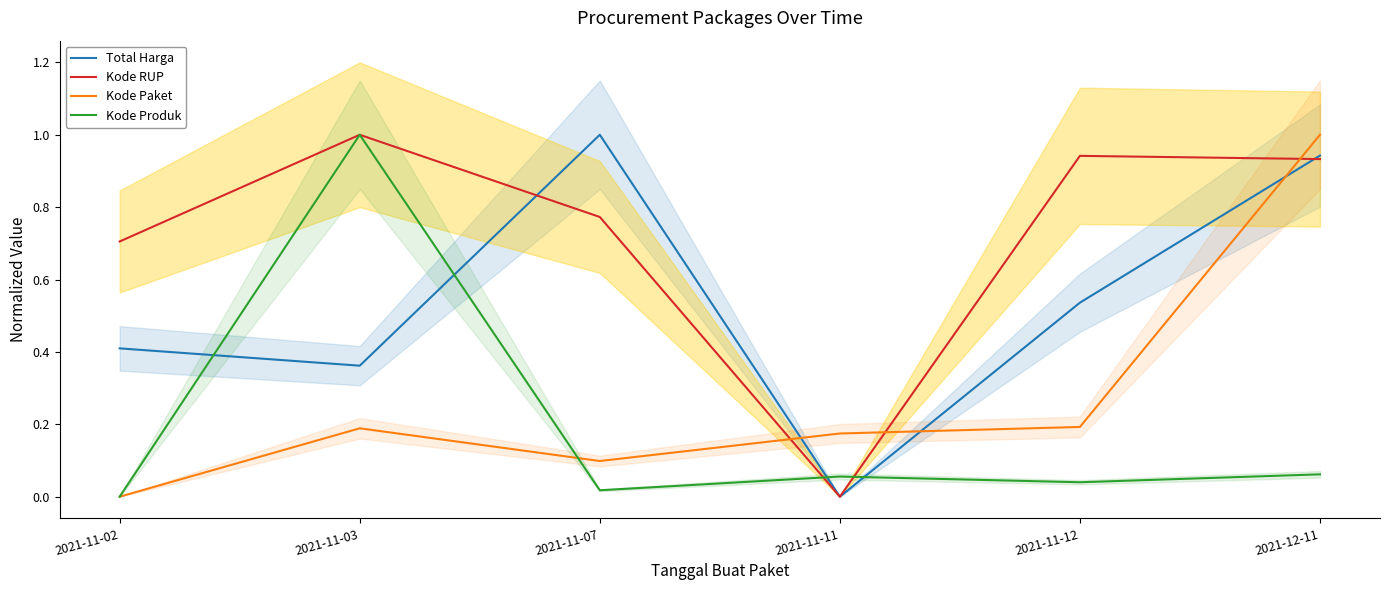

What is the difference between the Kode Paket values at 2021-12-11 and 2021-11-07?

0.9